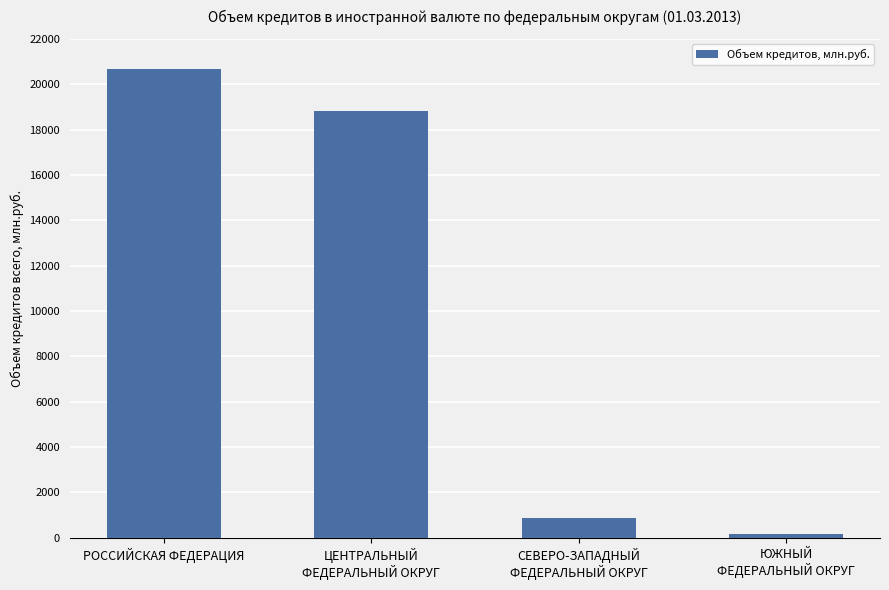

What is the label of the 2nd bar from the right?

СЕВЕРО-ЗАПАДНЫЙ
ФЕДЕРАЛЬНЫЙ ОКРУГ